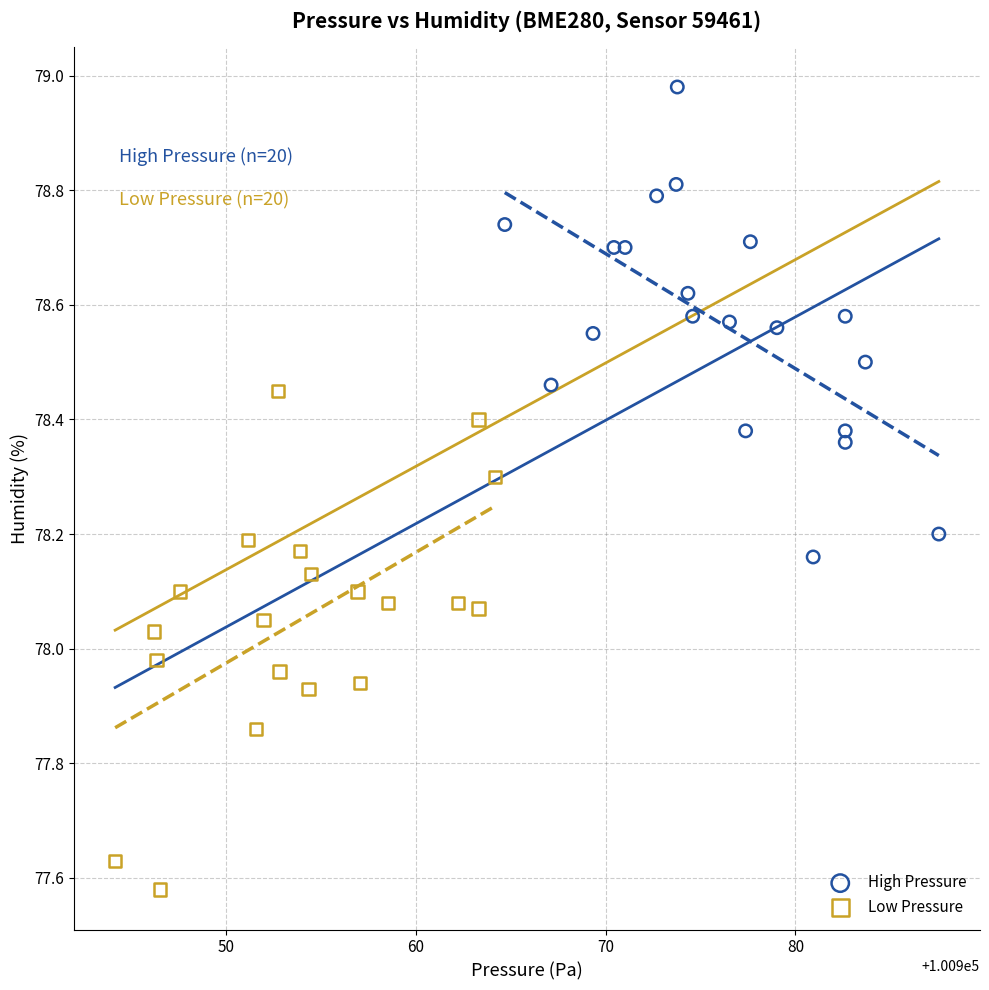

Which series contains the highest Y value?

High Pressure